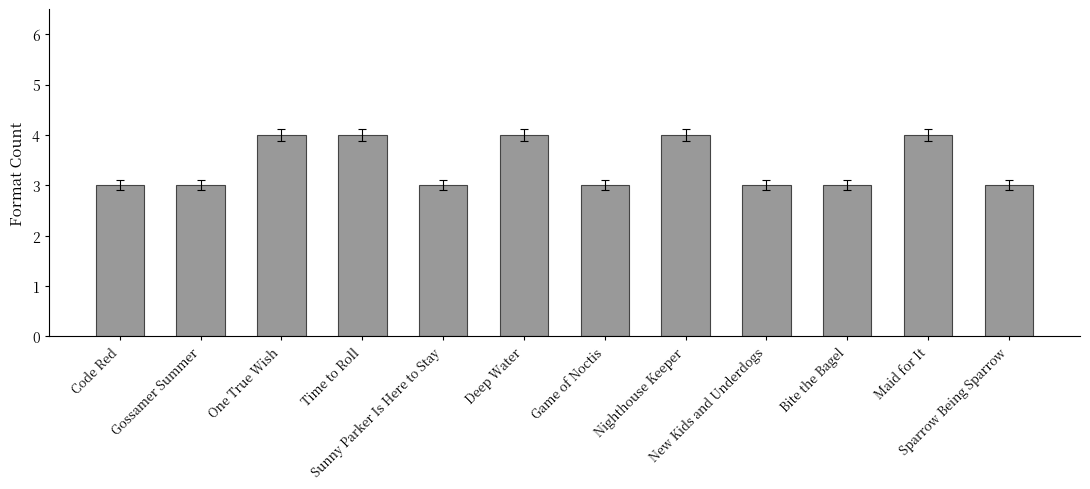

What position from the right is Deep Water?

7